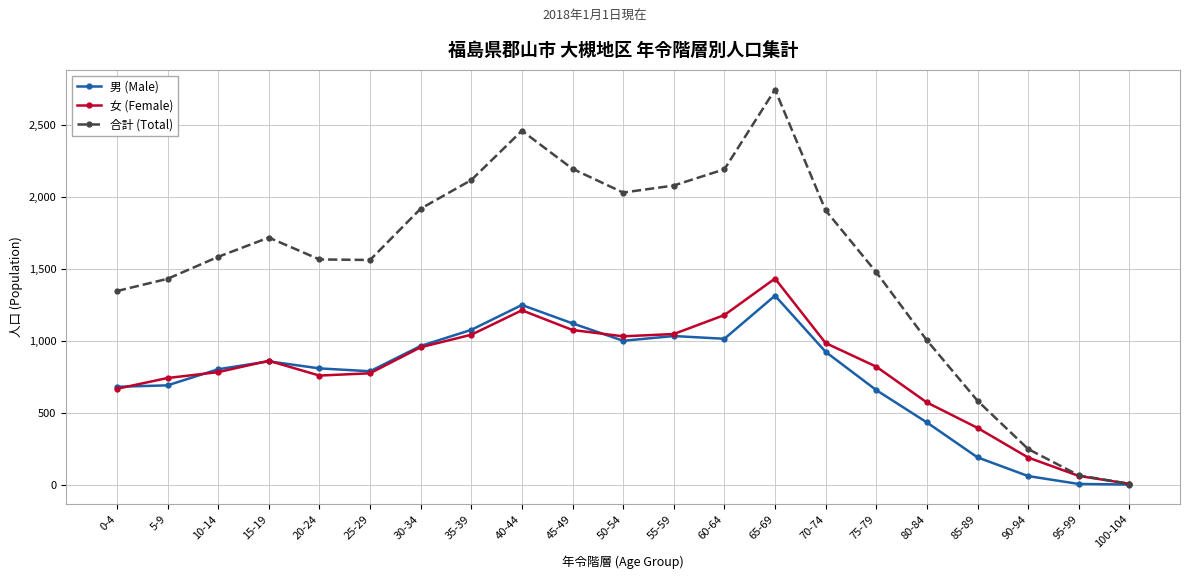

How many lines are shown in the chart?

3